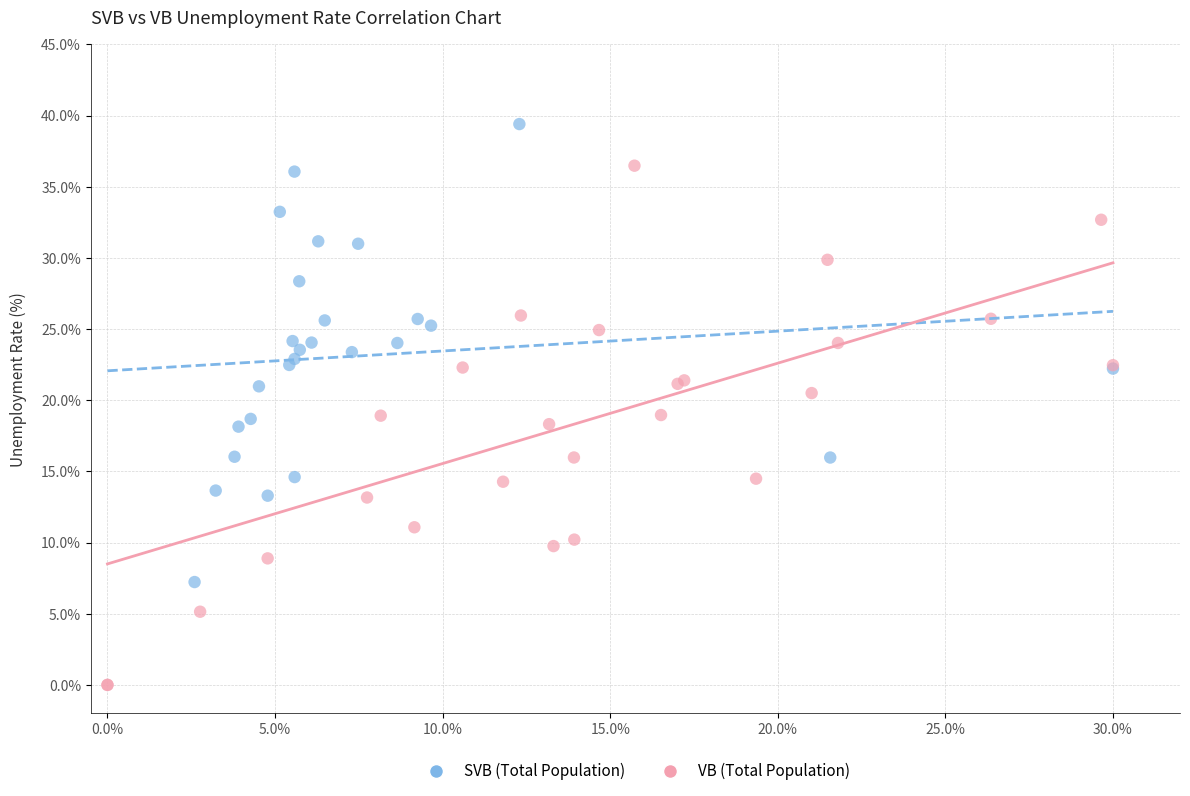

Which series has the largest Y range (max minus min)?

VB (Total Population)